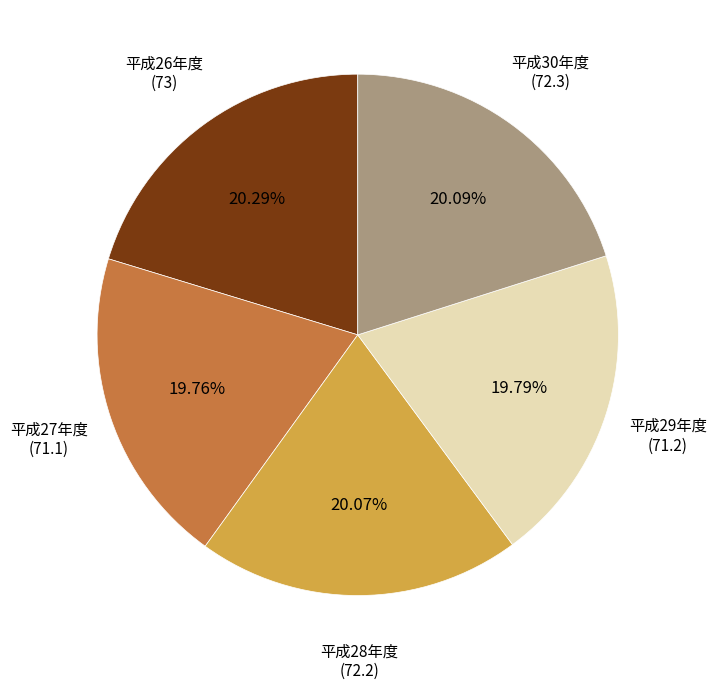

How many segments does this pie chart have?

5